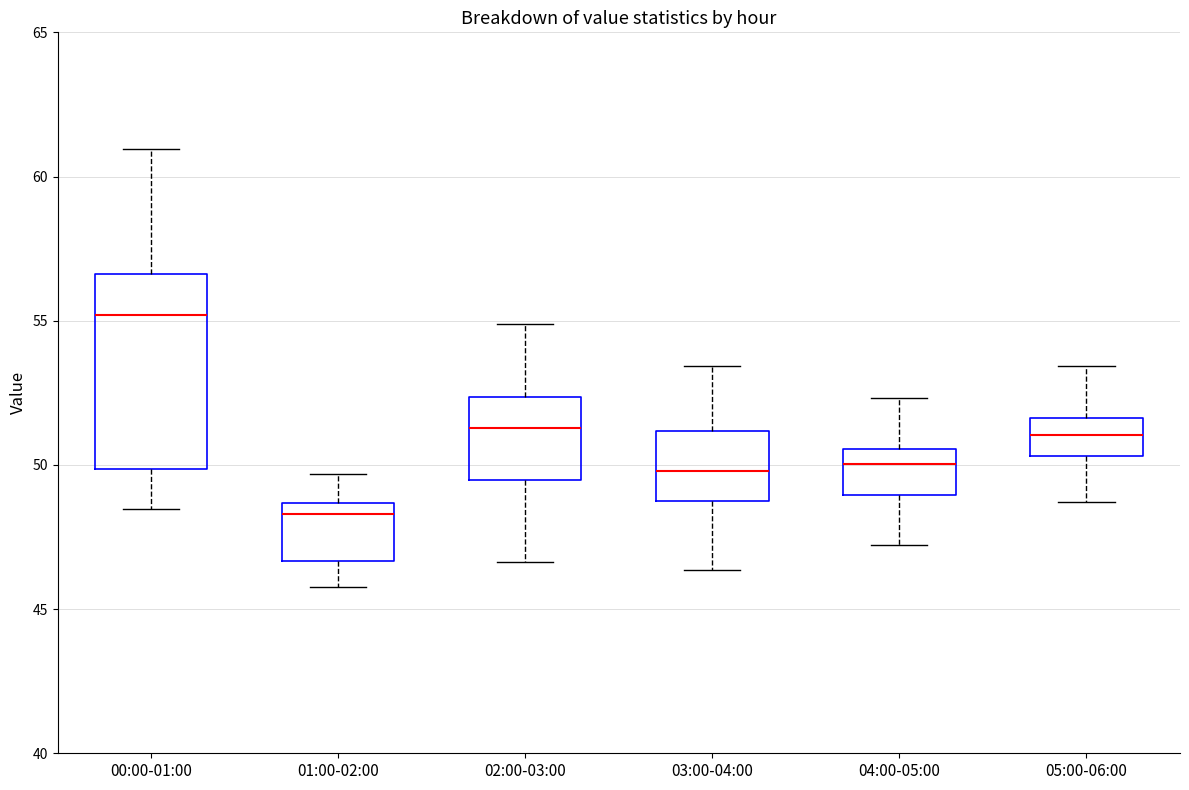

Reading left to right, transcribe this box plot: for each box, give where its median line is, the range the box spans, and where its two whiskers end, as read against the y-axis. The values are not printed on the chart, so give them approximately, as read against the axis.

00:00-01:00: median 55.0, box 50.0 to 56.5, whiskers 48.5 to 61.0
01:00-02:00: median 48.5 (just below the box's upper edge), box 46.5 to 48.5, whiskers 46.0 to 49.5
02:00-03:00: median 51.5, box 49.5 to 52.5, whiskers 46.5 to 55.0
03:00-04:00: median 50.0, box 48.5 to 51.0, whiskers 46.5 to 53.5
04:00-05:00: median 50.0, box 49.0 to 50.5, whiskers 47.0 to 52.5
05:00-06:00: median 51.0, box 50.5 to 51.5, whiskers 48.5 to 53.5